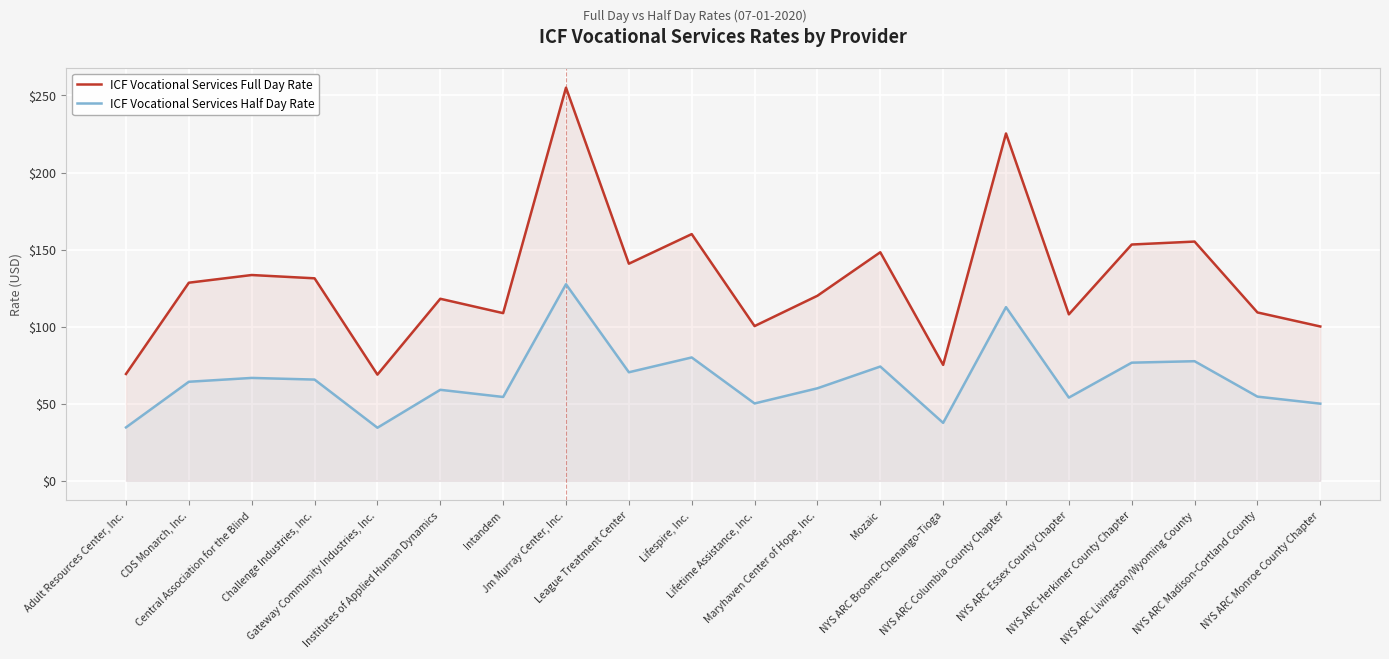

What is the difference between the ICF Vocational Services Half Day Rate values at Lifespire, Inc. and Challenge Industries, Inc.?

14.4